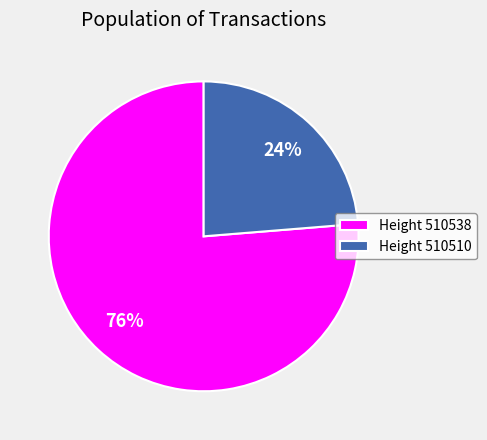

How many segments does this pie chart have?

2